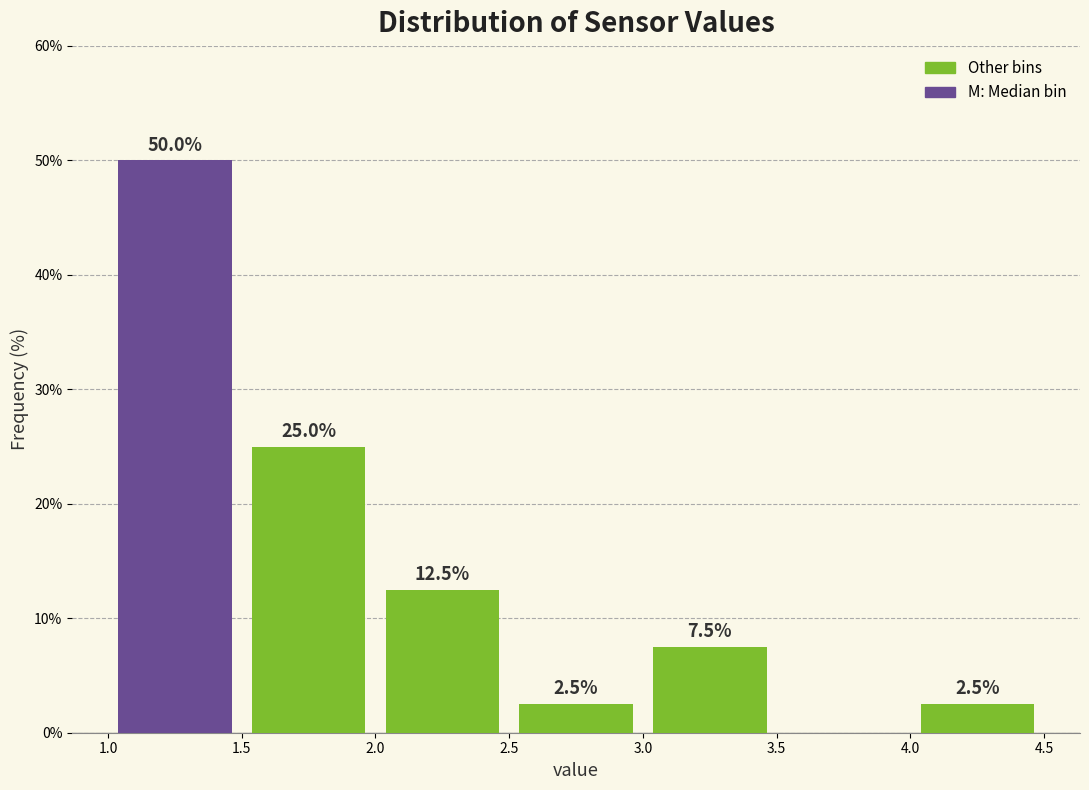

Which range on the x-axis has the tallest bar?

1.0 to 1.5